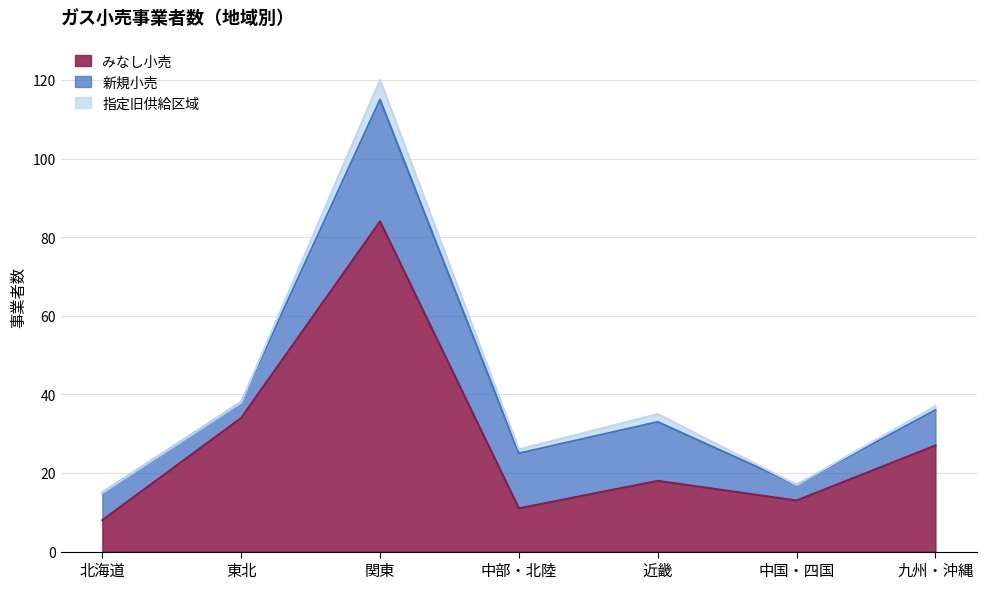

True or false: 指定旧供給区域 and 新規小売 intersect in this chart.

False